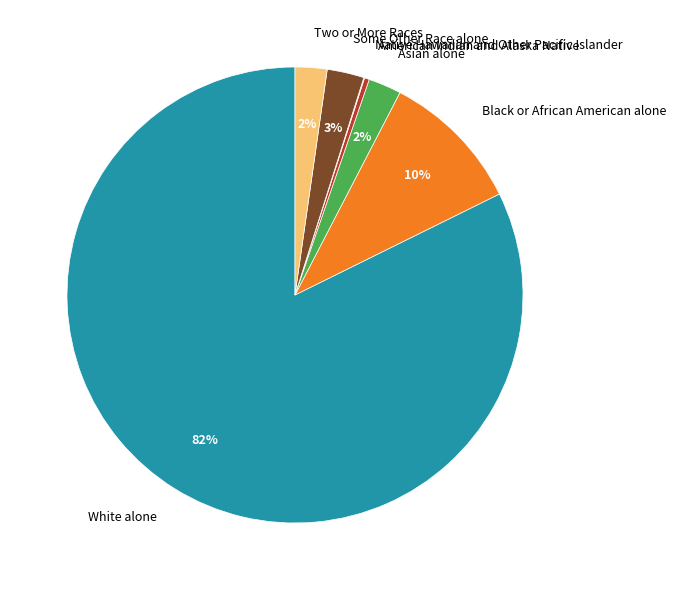

Which category has the biggest portion of the pie?

White alone